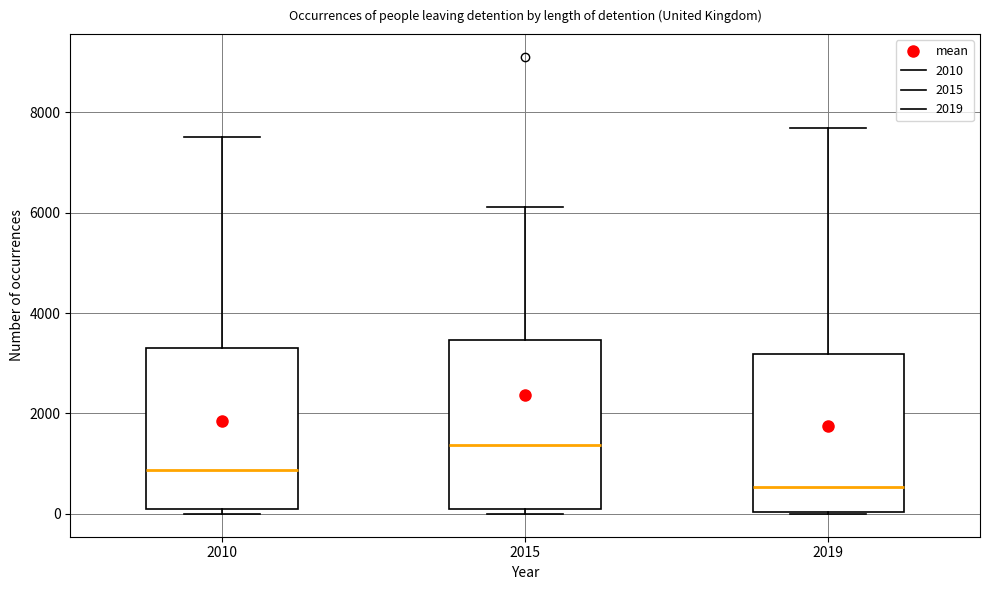

Reading left to right, transcribe this box plot: for each box, give where its median line is, the range the box spans, and where its two whiskers end, as read against the y-axis. The values are not printed on the chart, so give them approximately, as read against the axis.

2010: median 800, box 200 to 3200, whiskers 0 to 7600
2015: median 1400, box 0 to 3400, whiskers 0 (just below the box's lower edge) to 6200
2019: median 600, box 0 to 3200, whiskers 0 to 7600